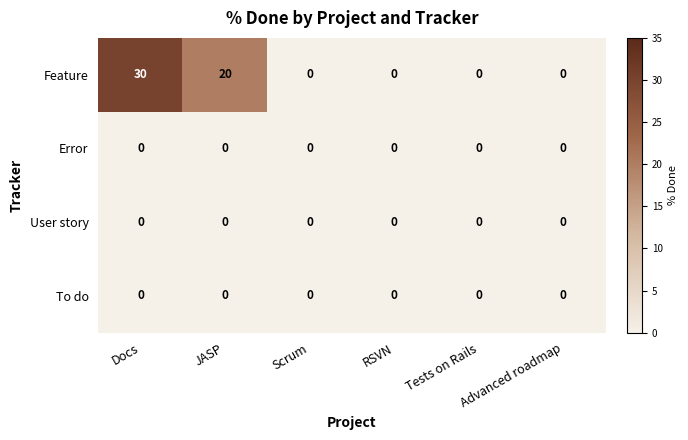

At which category does the chart reach its peak across all series?

Docs